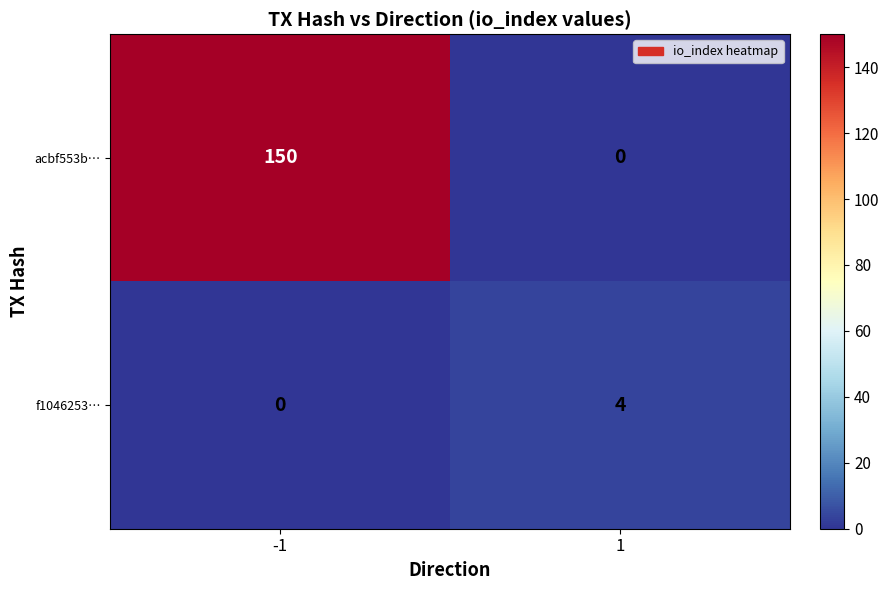

How many data points in f1046253… are less than 4?

1